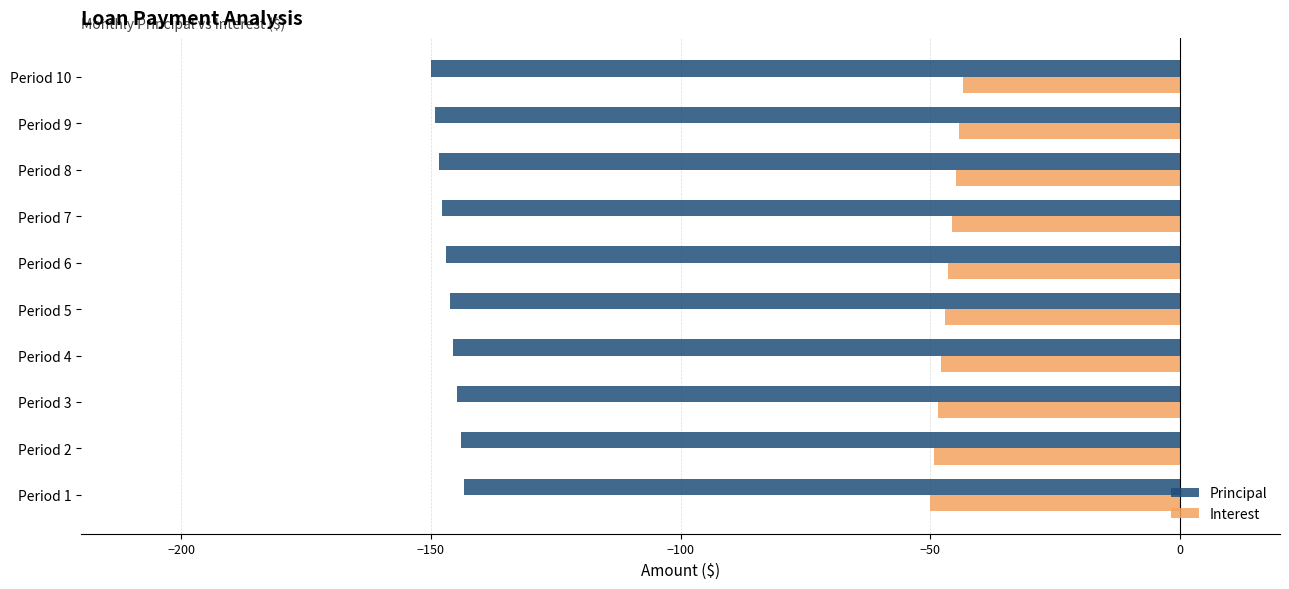

What is the difference between the maximum and second lowest values in the Interest series?

5.9